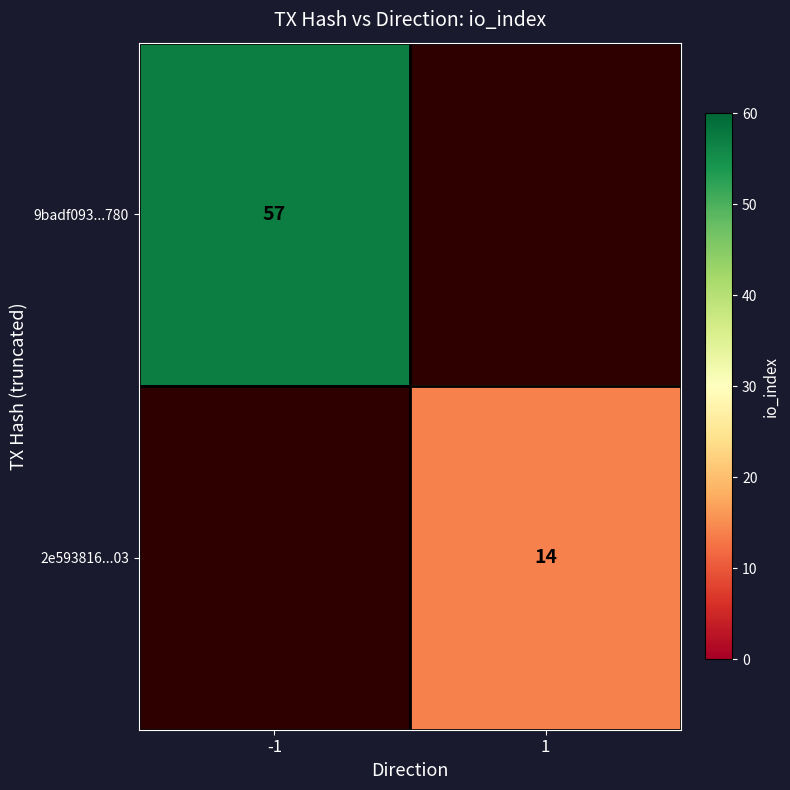

The value of 9badf093...780 at -1 is 98. True or false?

False